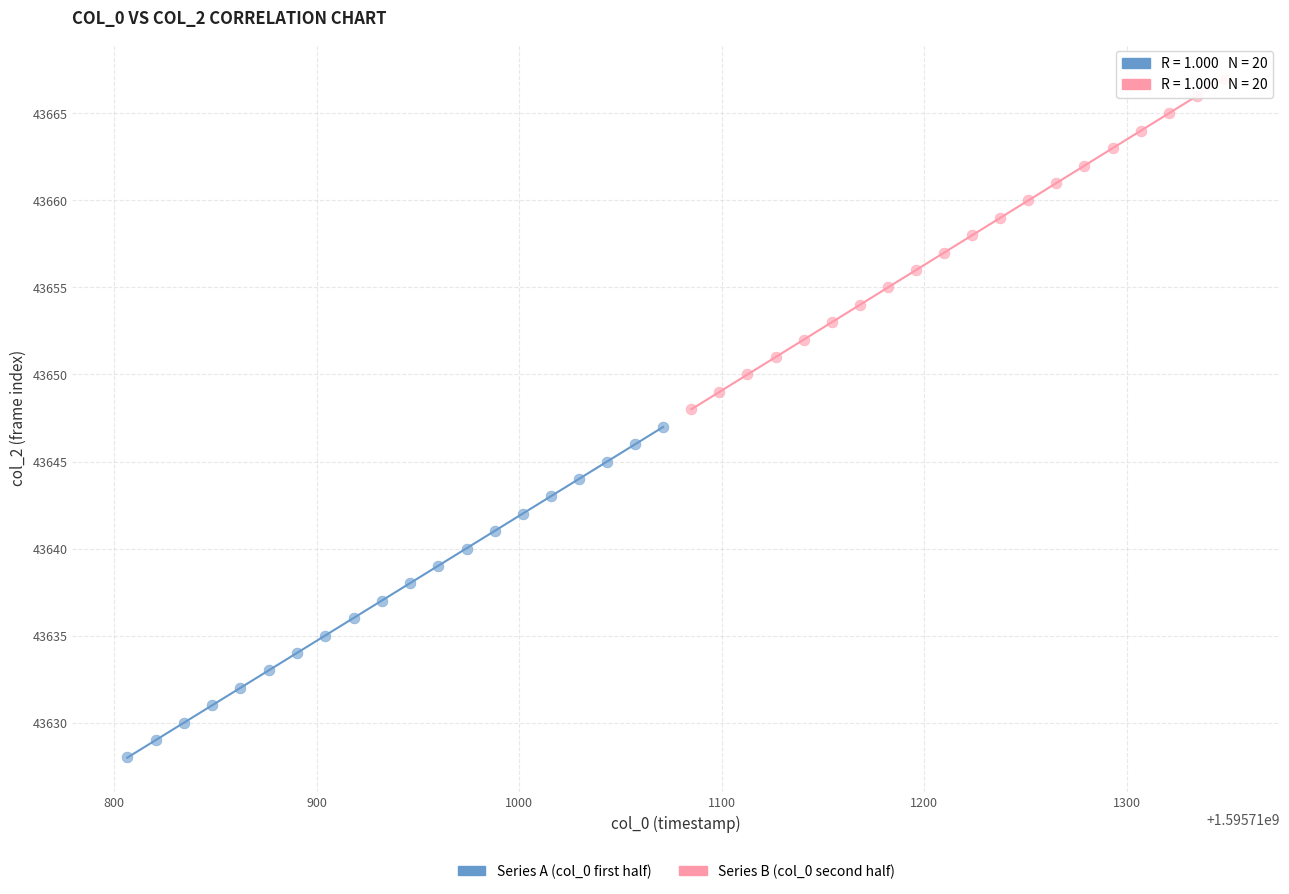

Which series reaches the minimum Y coordinate?

Series A (col_0 first half)